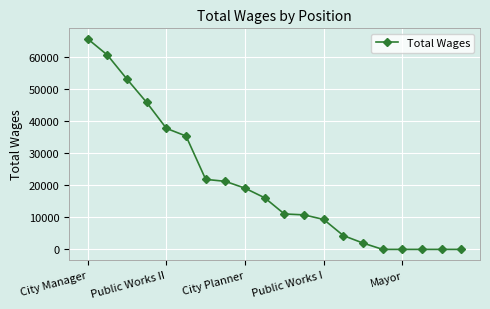

What is the greatest value displayed?

65538